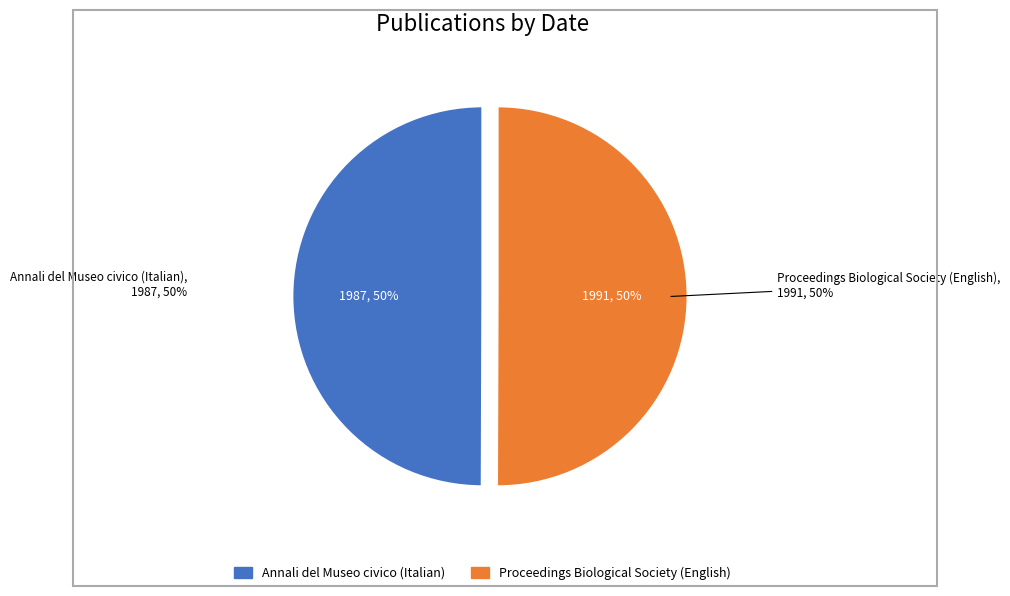

Is there a majority slice in this chart?

Yes